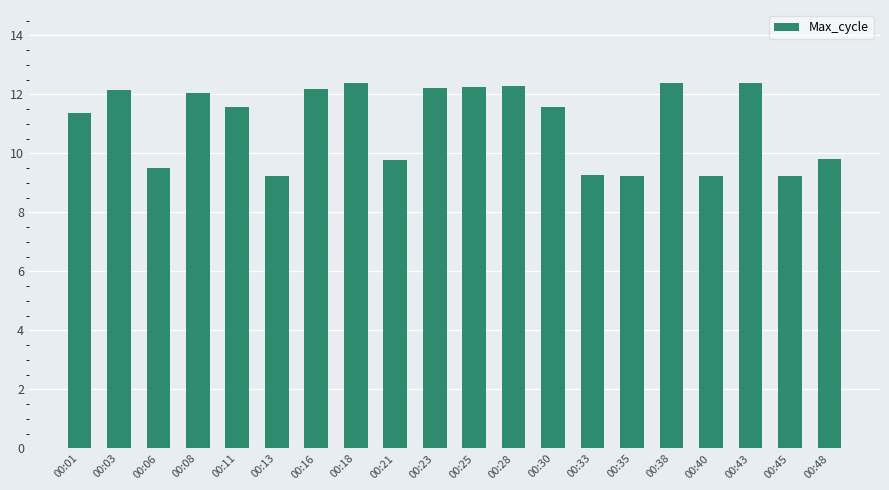

Which has a higher value, 00:16 or 00:33?

00:16